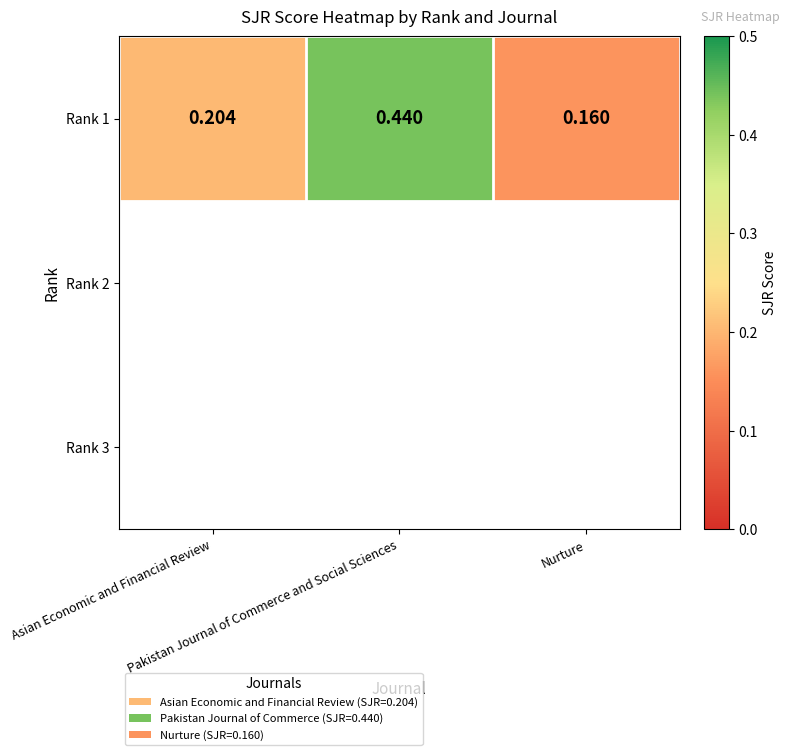

Reading right to left, list all the values displayed in this chart.

Nurture=0.2	Pakistan Journal of Commerce and Social Sciences=0.4	Asian Economic and Financial Review=0.2